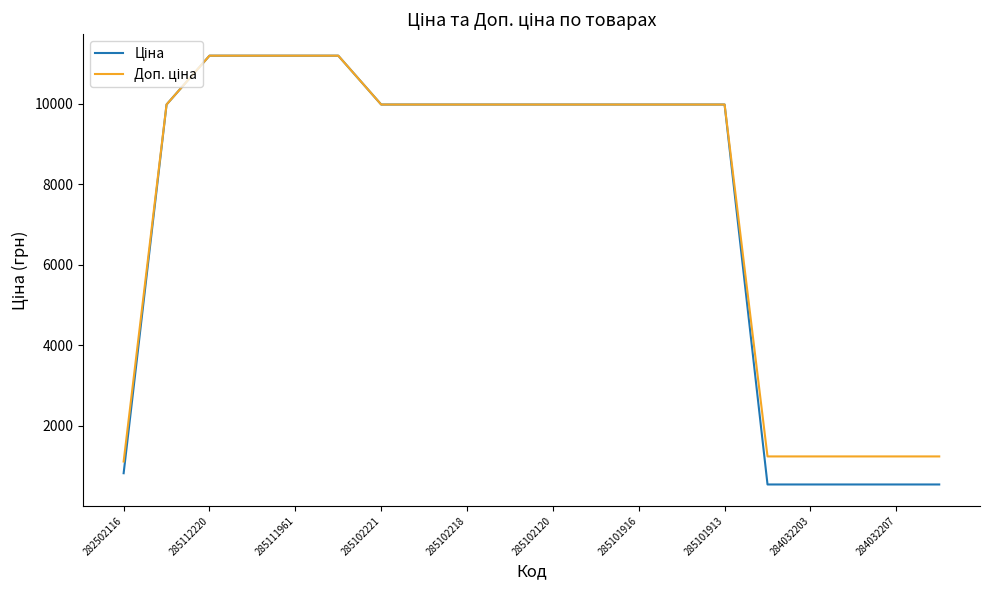

How many lines are shown in the chart?

2